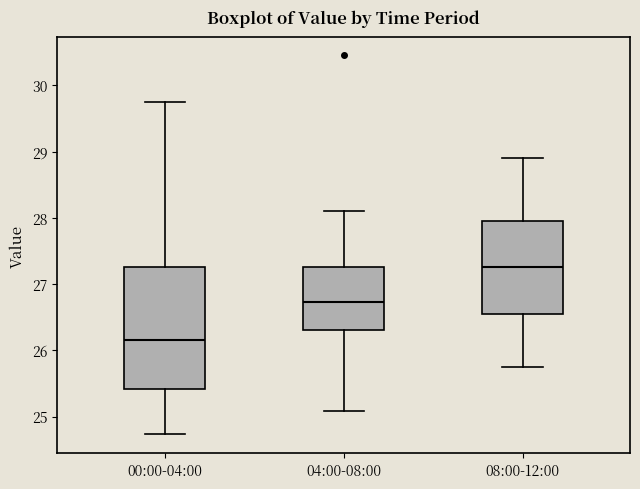

Which box's median line is the highest?

08:00-12:00